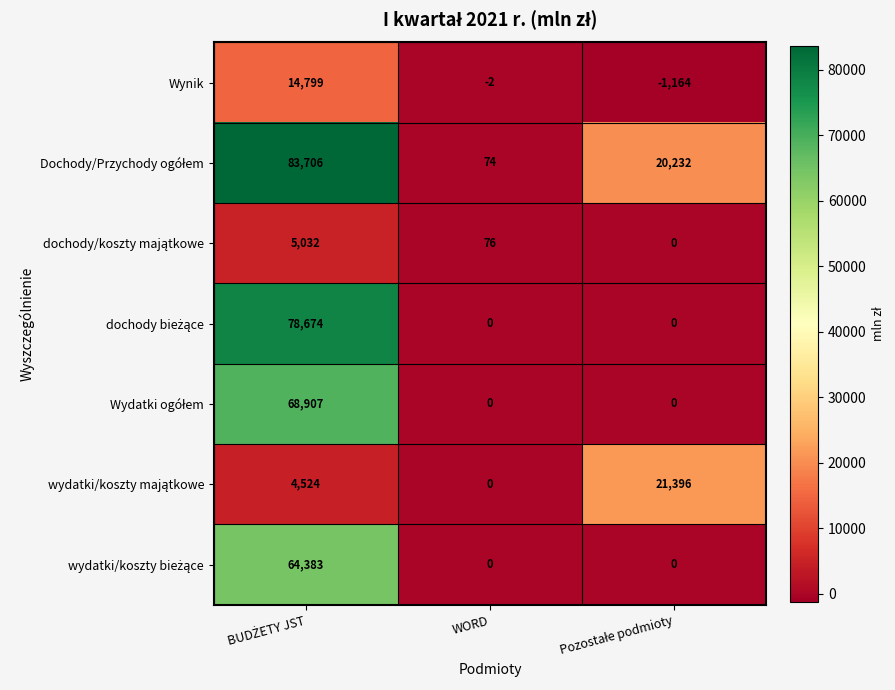

At how many categories does at least one series exceed 50510?

1